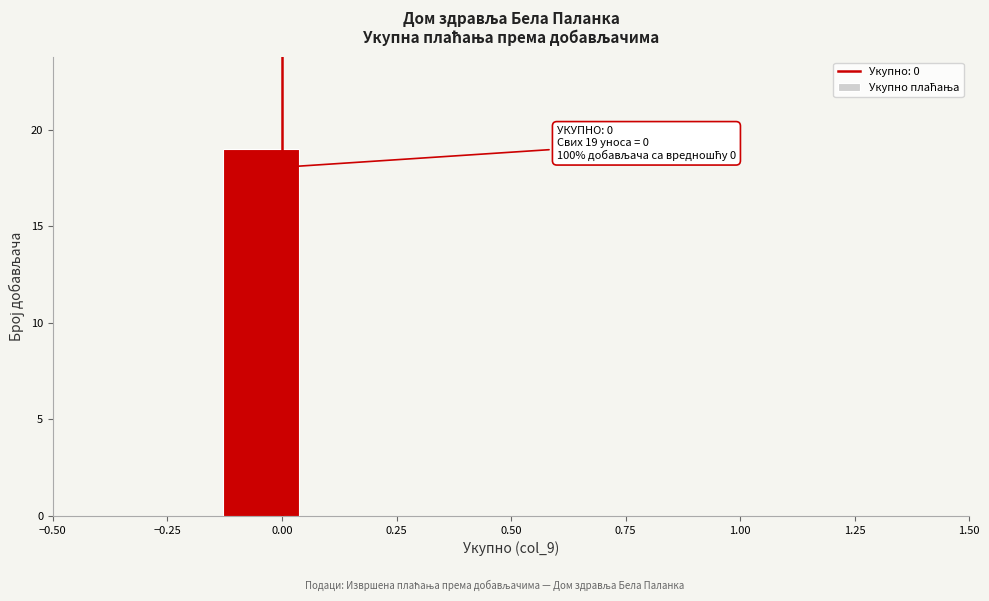

Read against the x-axis, roughly where is the centre of the tallest bar?

-0.05